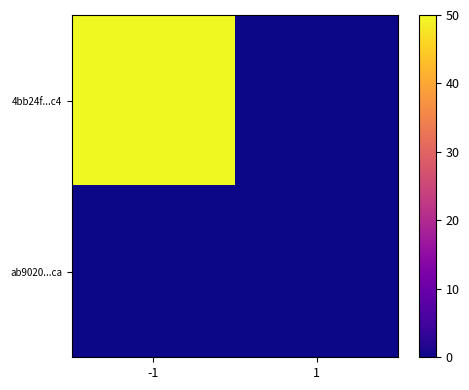

Rank the series by their average value, from lowest to highest.

ab9020...ca, 4bb24f...c4